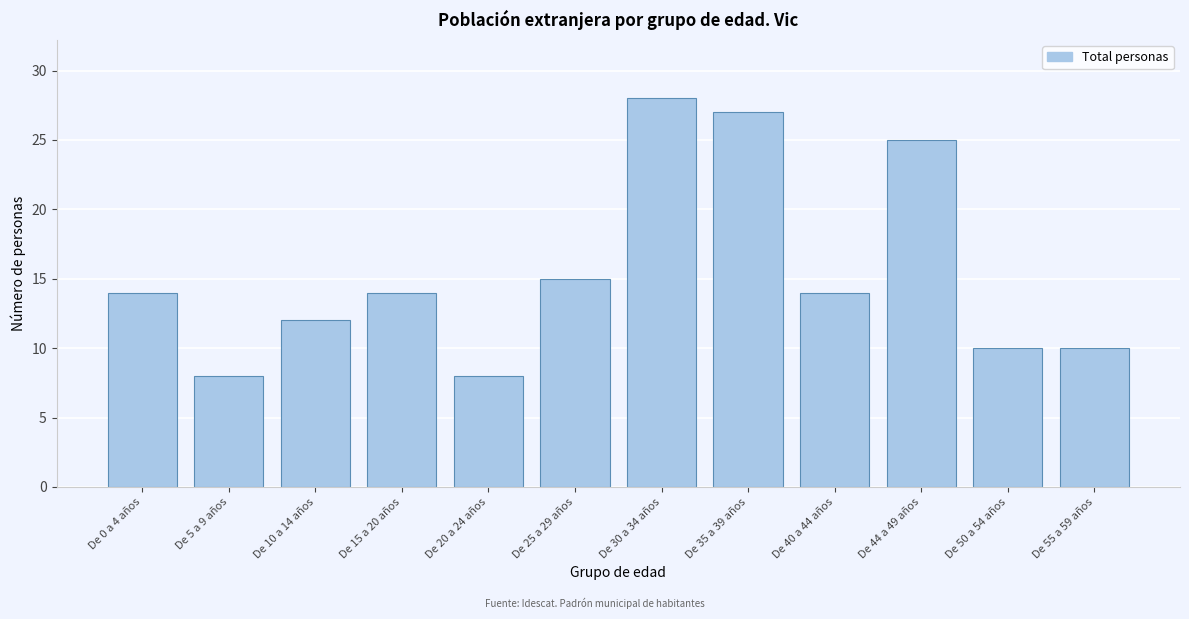

Reading left to right, extract all data points from this chart.

14	8	12	14	8	15	28	27	14	25	10	10